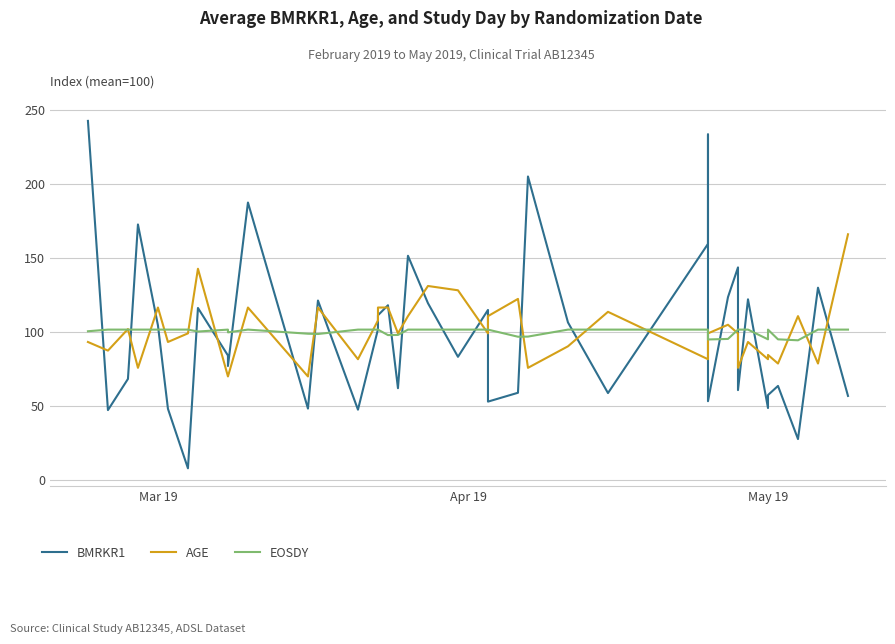

What are all the series names shown in the legend?

BMRKR1, AGE, EOSDY